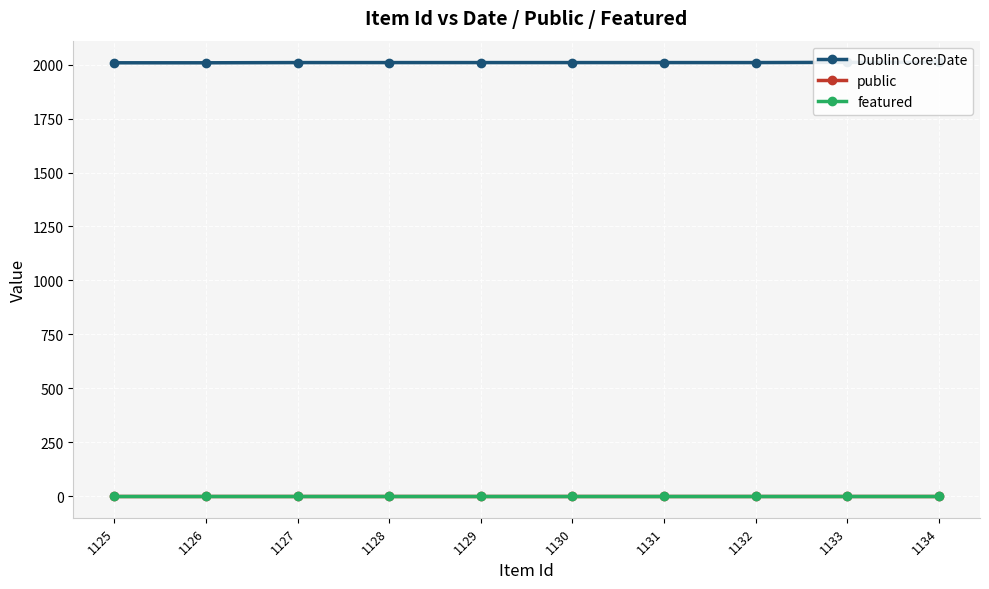

How many lines are shown in the chart?

3